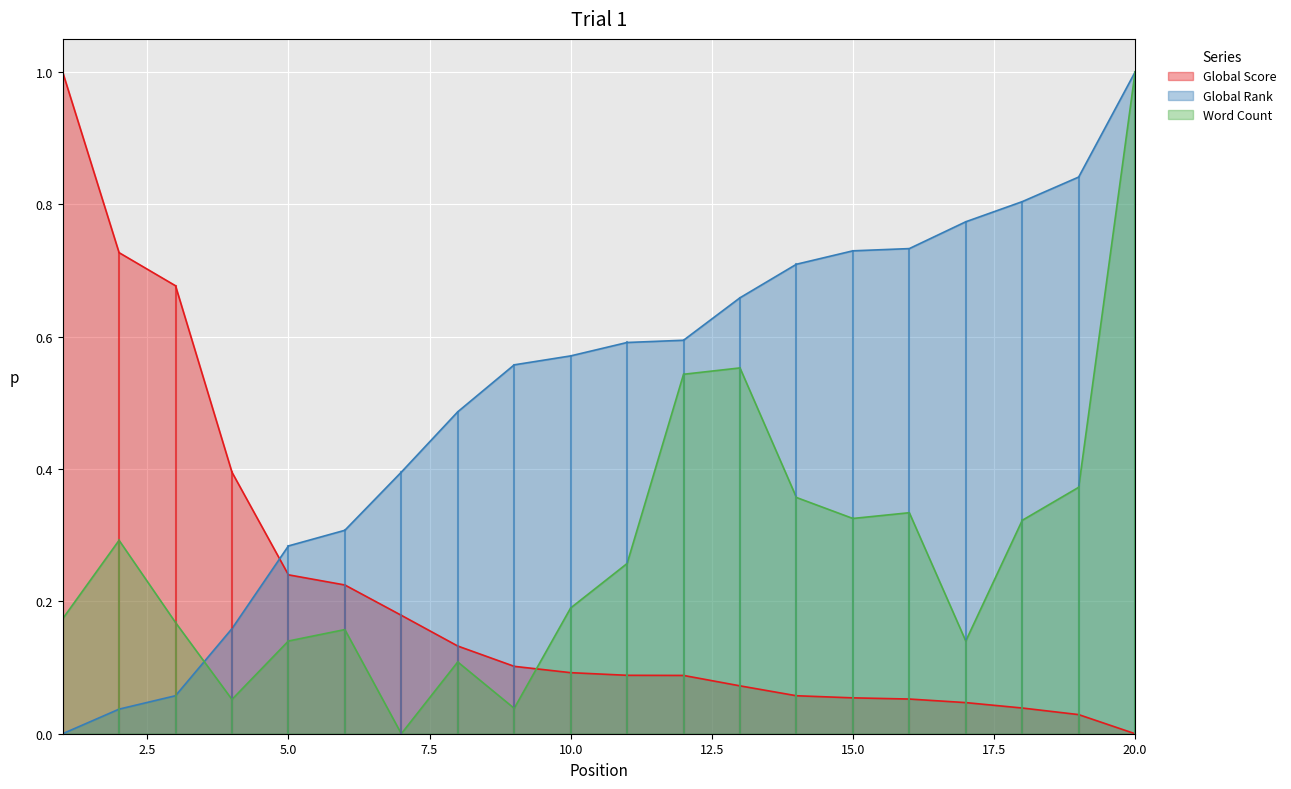

The Word Count series shows 0.1 at 8. True or false?

False